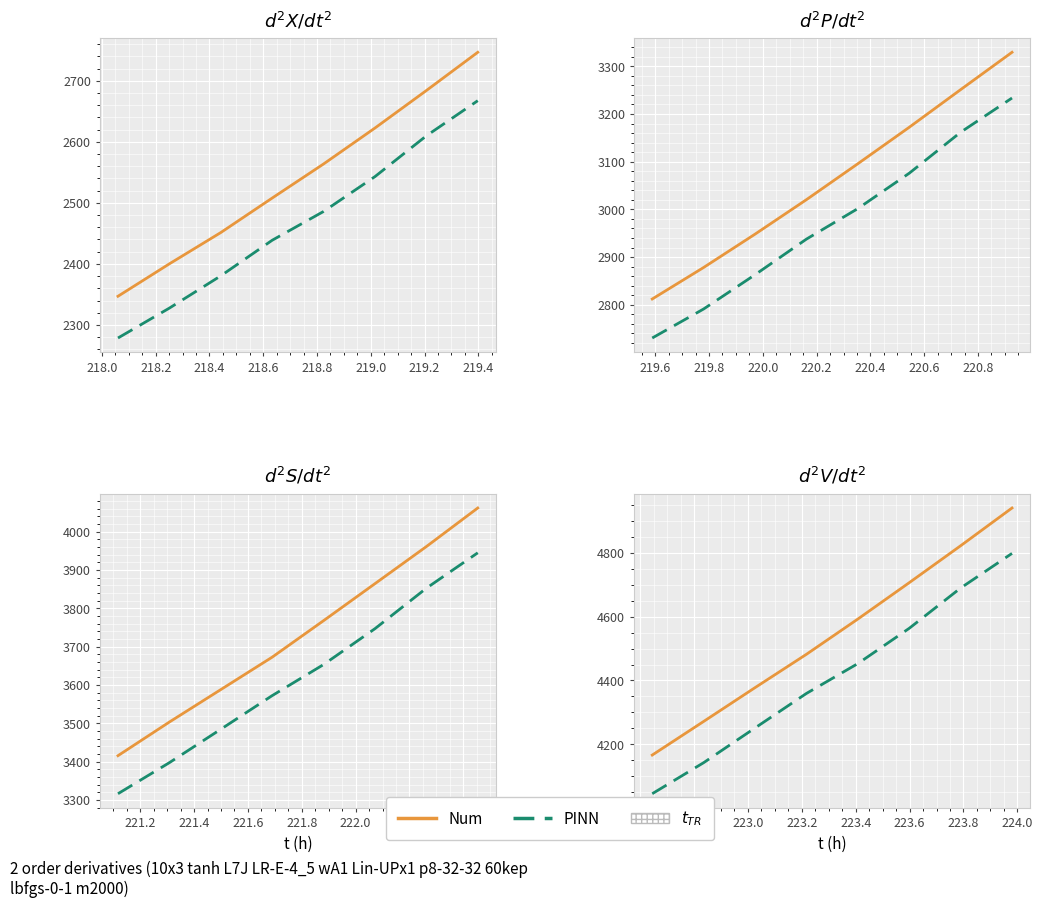

At 217.8, list the series in order from smallest to largest.

PINN, Num